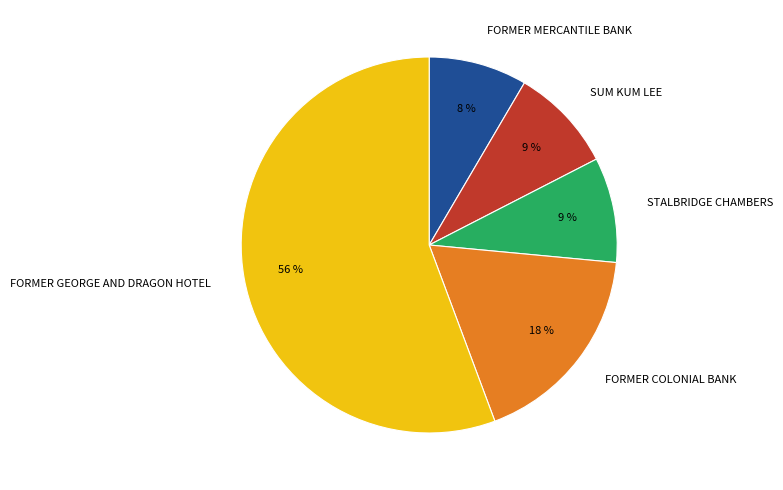

The SUM KUM LEE slice represents 9% of the pie. True or false?

True